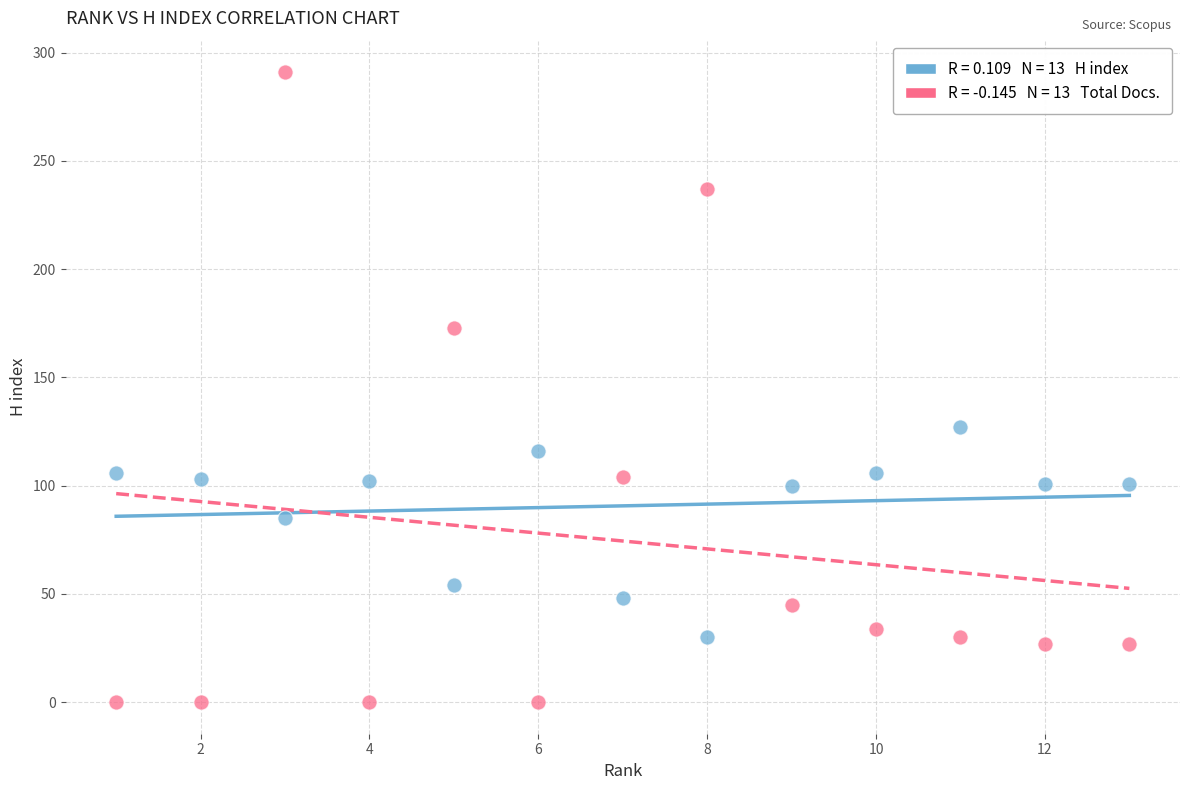

Across all data points, what is the range of Y values (max minus min)?

291